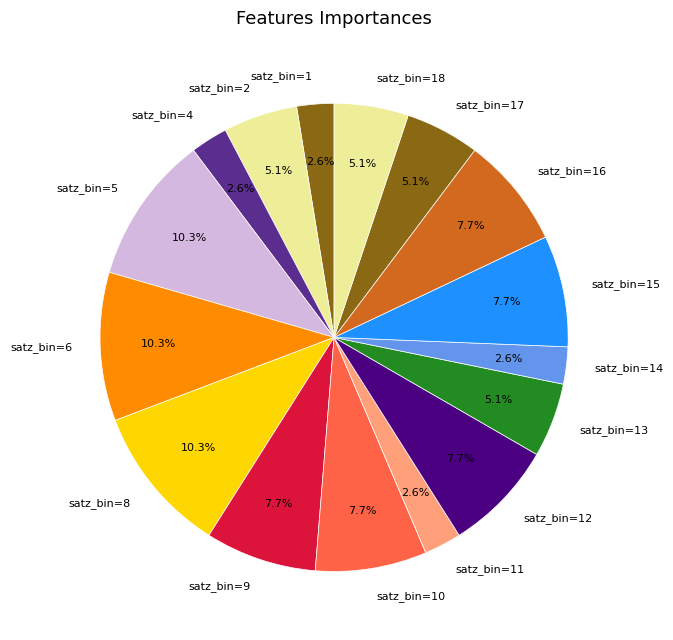

Does satz_bin=13 represent more than half of the total?

No